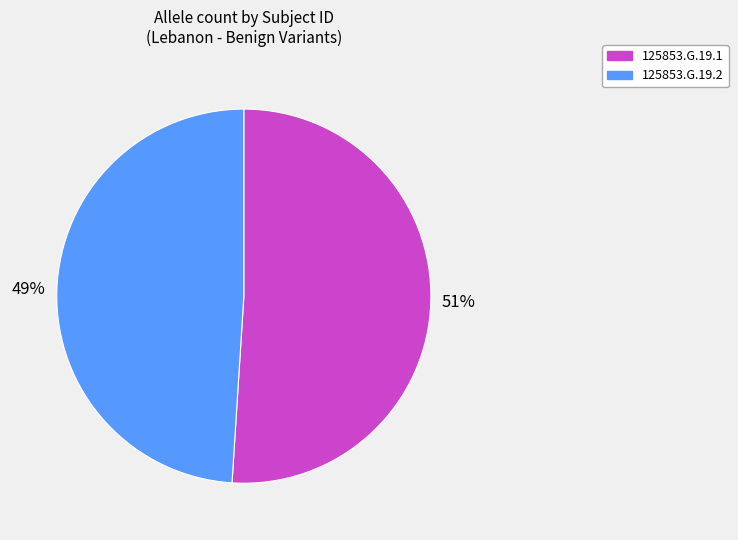

What percentage is the 125853.G.19.1 slice, to the nearest percent?

51%